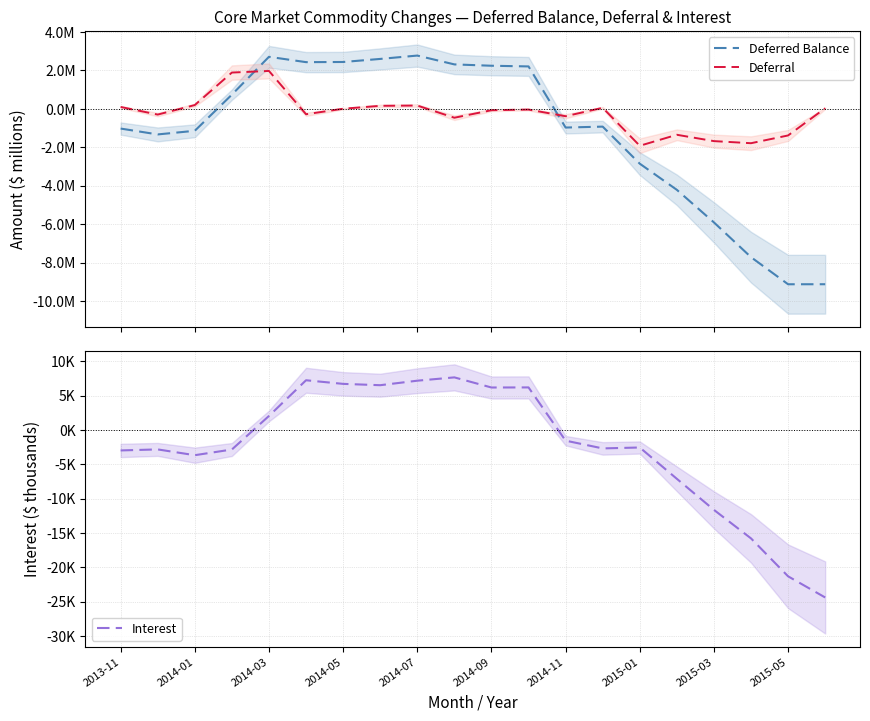

How many data points in Deferred Balance are less than 0?

11